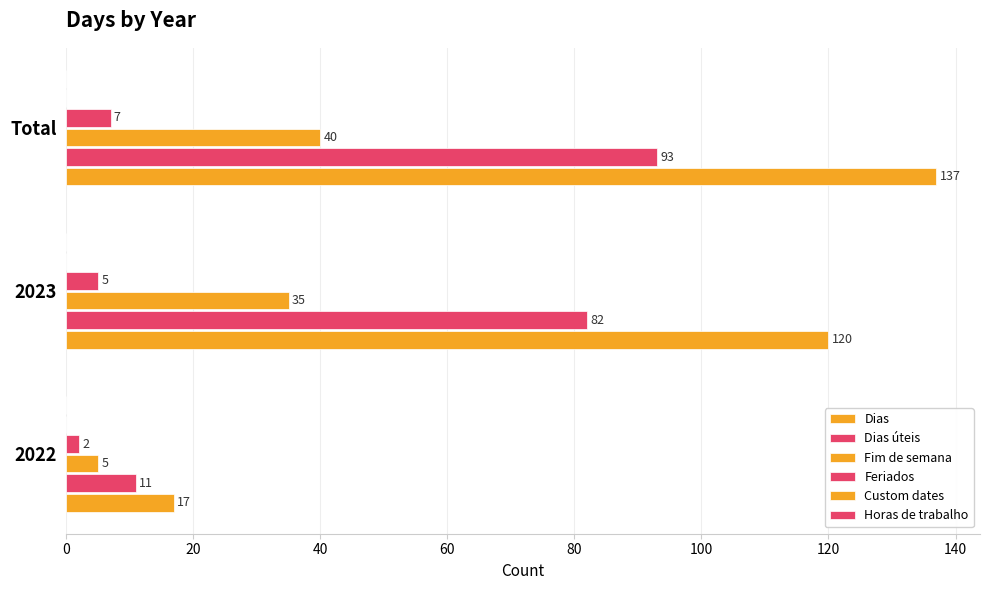

Count the number of categories in the chart.

3